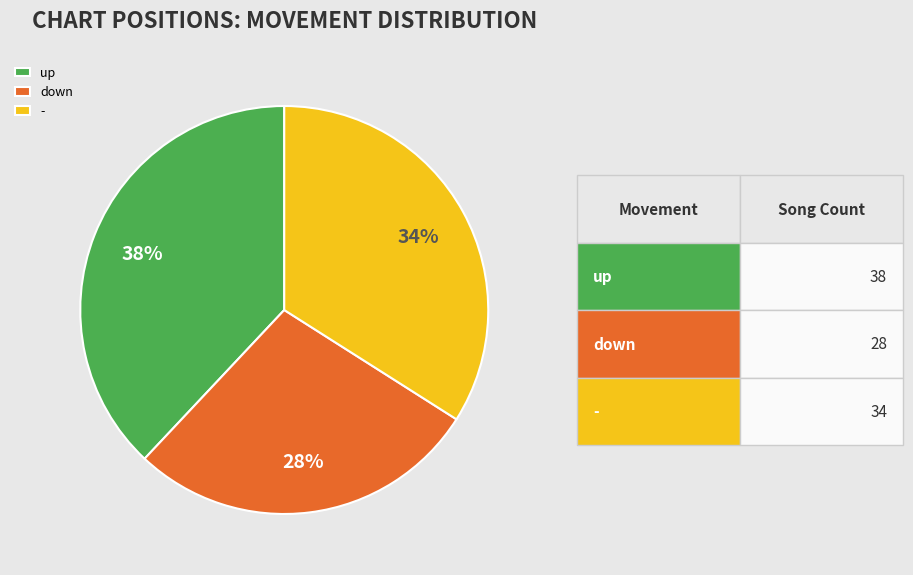

Is up the majority of the pie?

No